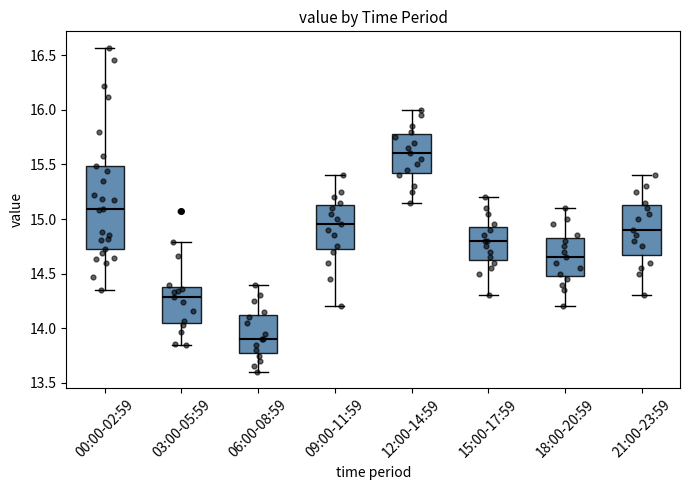

Where does the median line of the box for 15:00-17:59 sit on the y-axis? The values are not printed on the chart, so give them approximately, as read against the axis.

14.80